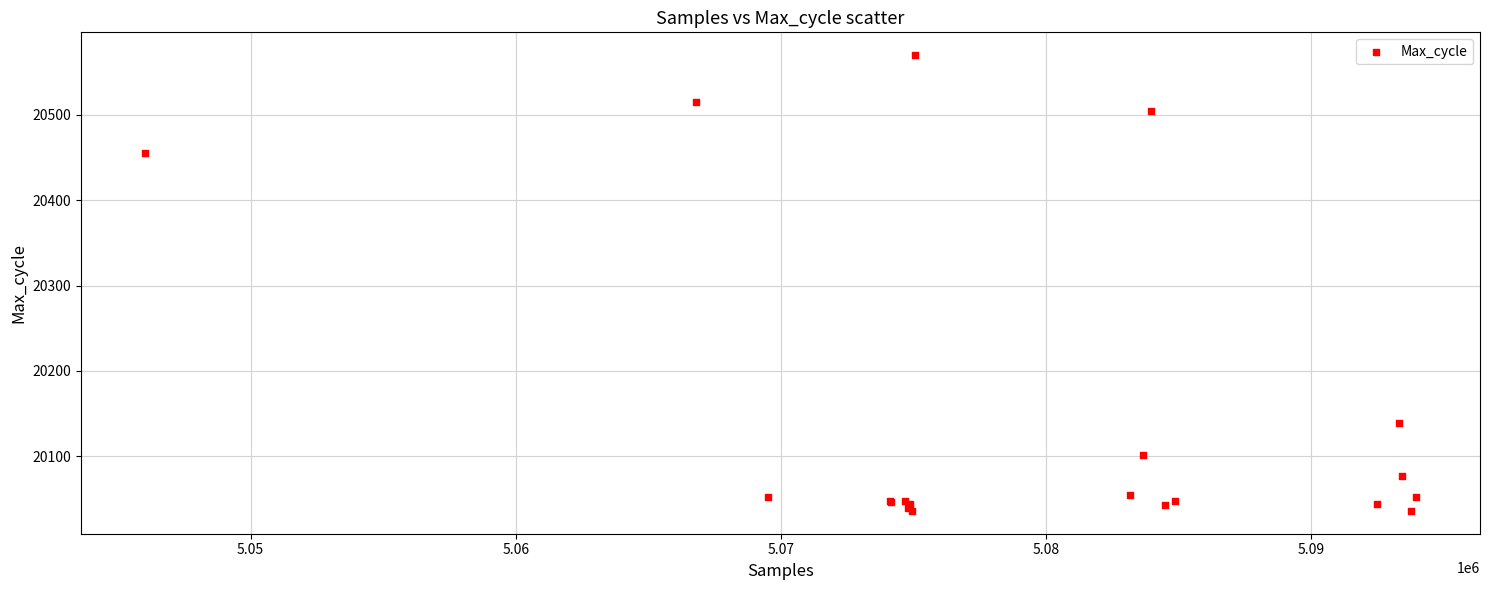

What Y value in the scatter plot is closest to 20303?

20455